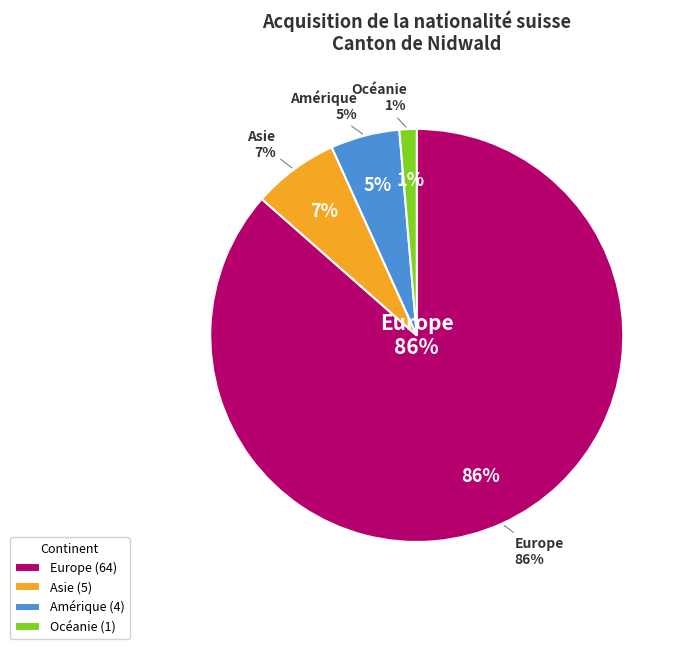

Does any single category account for the majority?

Yes